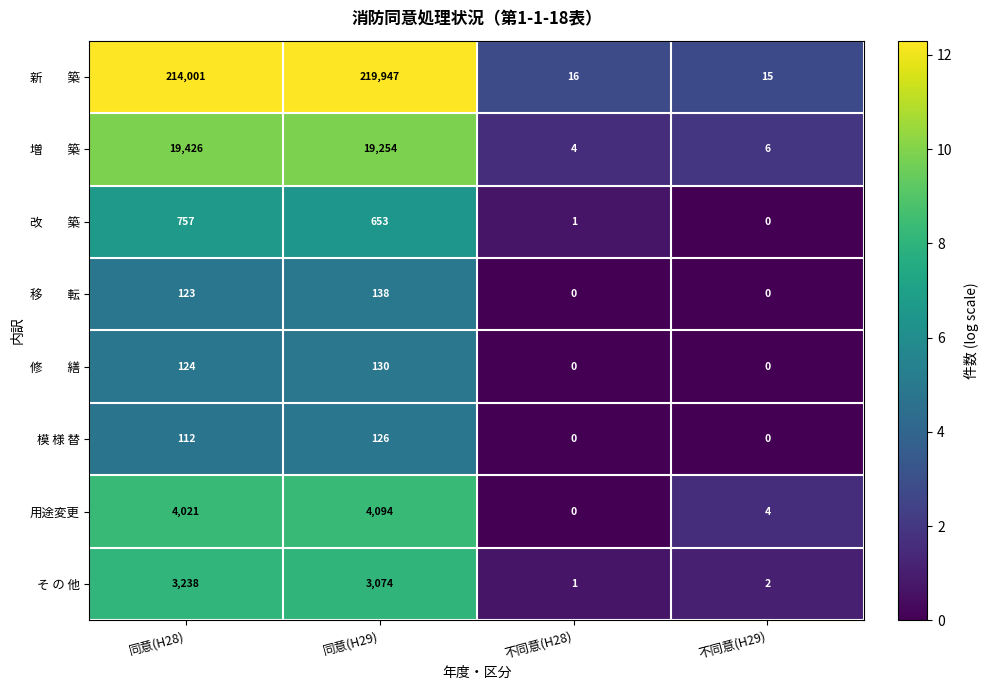

What is the spread (max minus min) of values at 不同意(H28)?

16